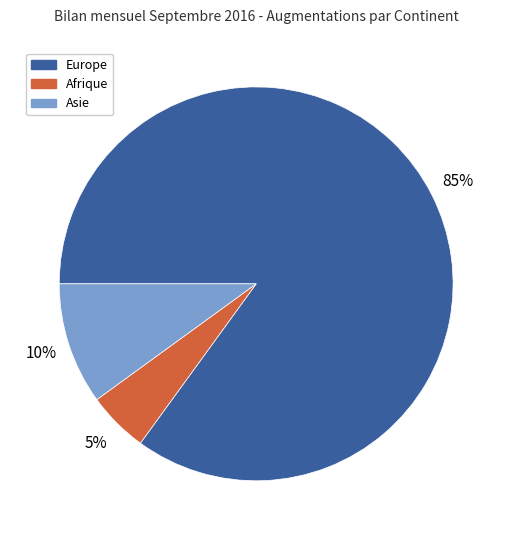

Count the number of slices in the pie.

3